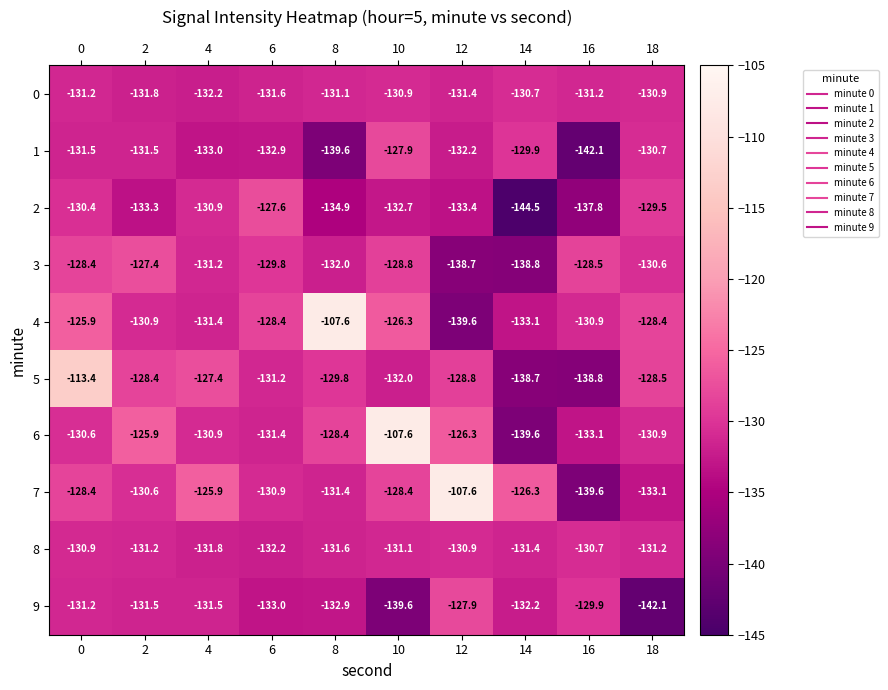

Is it true that 7 equals -107.6 at 12?

True